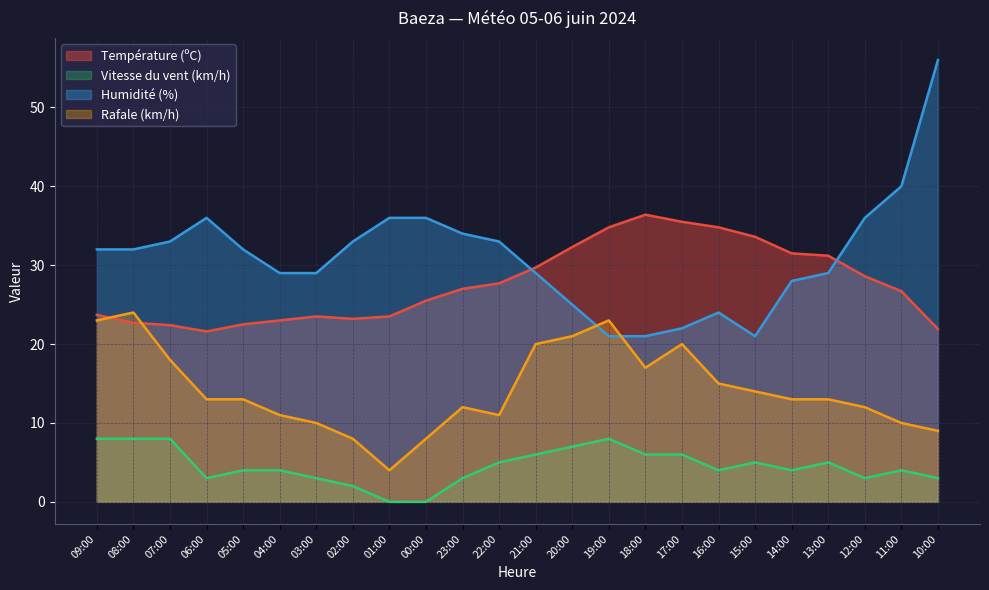

True or false: Humidité (%) has more than 0 interior local peaks.

True